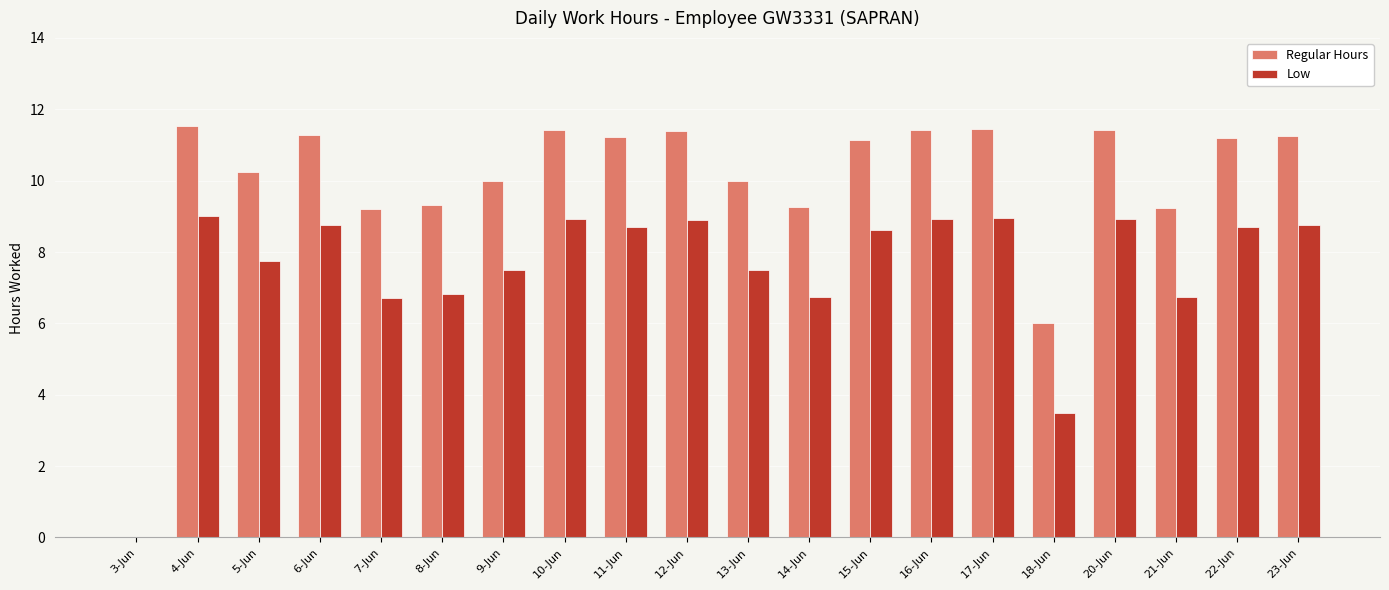

Read the Low value at 5-Jun.

7.7